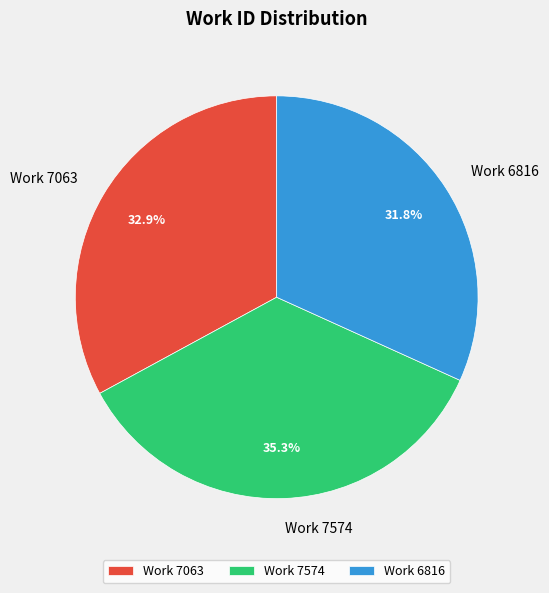

The Work 7574 slice represents 45% of the pie. True or false?

False